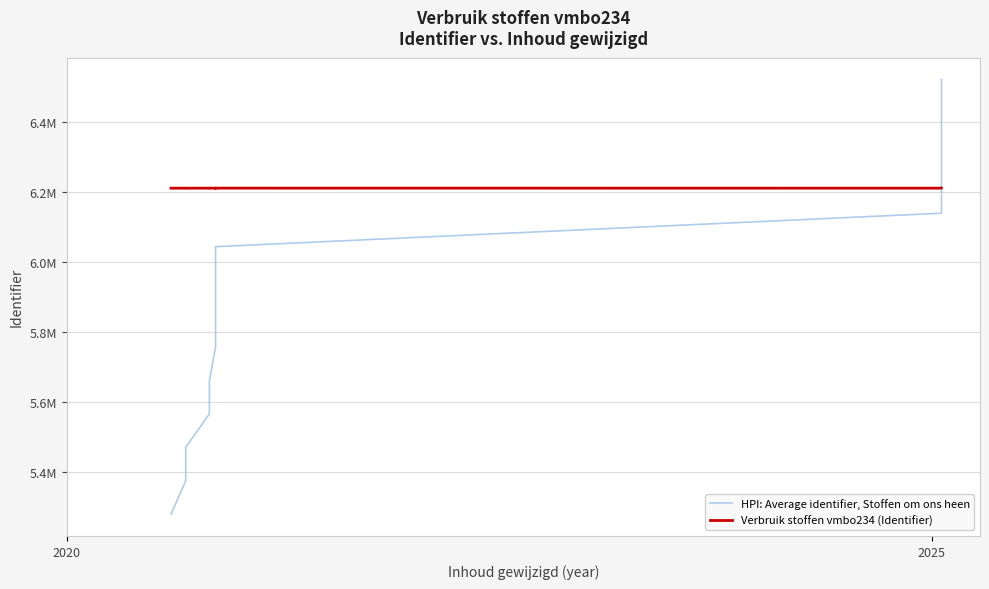

The Verbruik stoffen vmbo234 (Identifier) series shows 3477059.8 at 2. True or false?

False